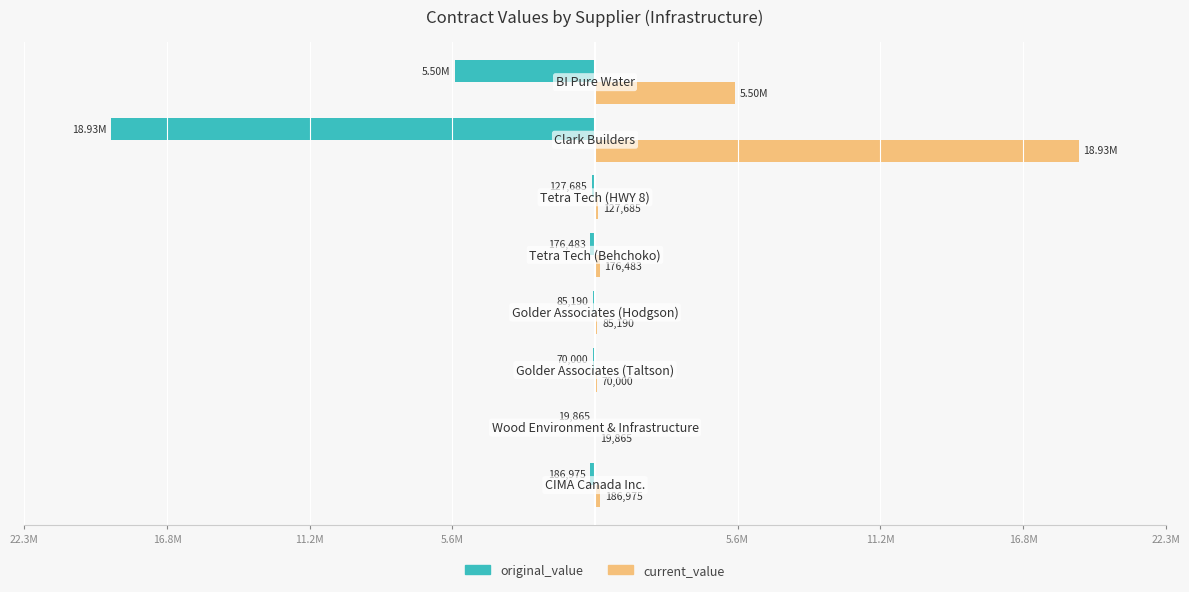

Reading left to right, transcribe all the data shown in this chart.

original_value: -186975.0	-19865.0	-70000.0	-85190.0	-176483.0	-127685.0	-18934564.1	-5495000.0
current_value: 186975.0	19865.0	70000.0	85190.0	176483.0	127685.0	18934564.1	5495000.0